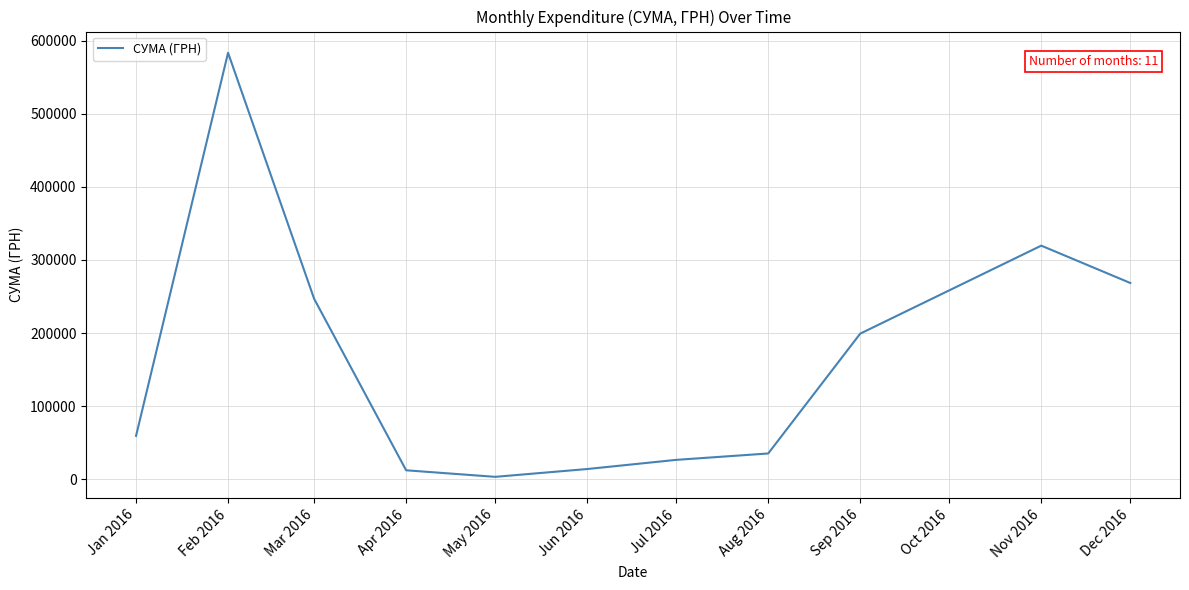

What is the change in value from Feb 2016 to Nov 2016?

-263982.1